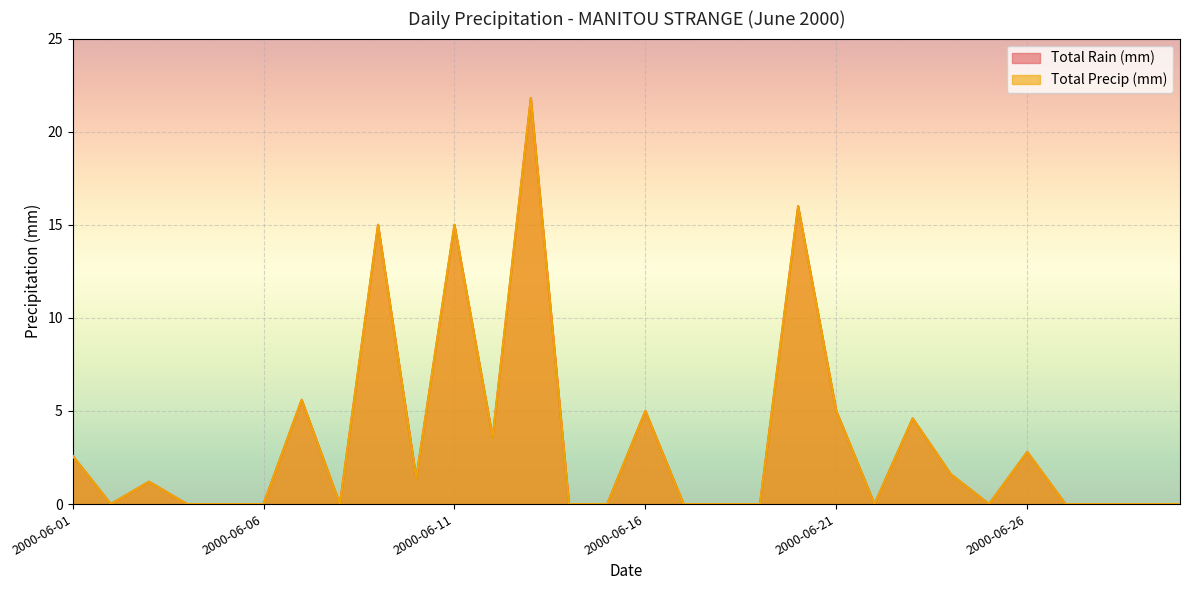

What is the total value across all series at 2000-06-21?

10.0